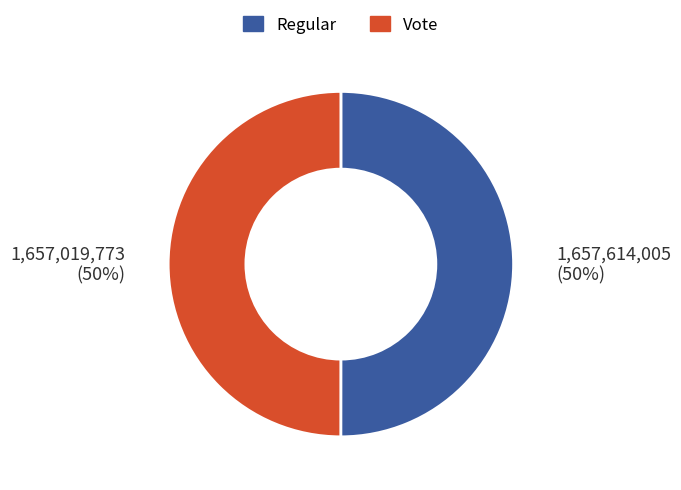

To the nearest percent, what is the combined percentage of Regular and Vote?

100%